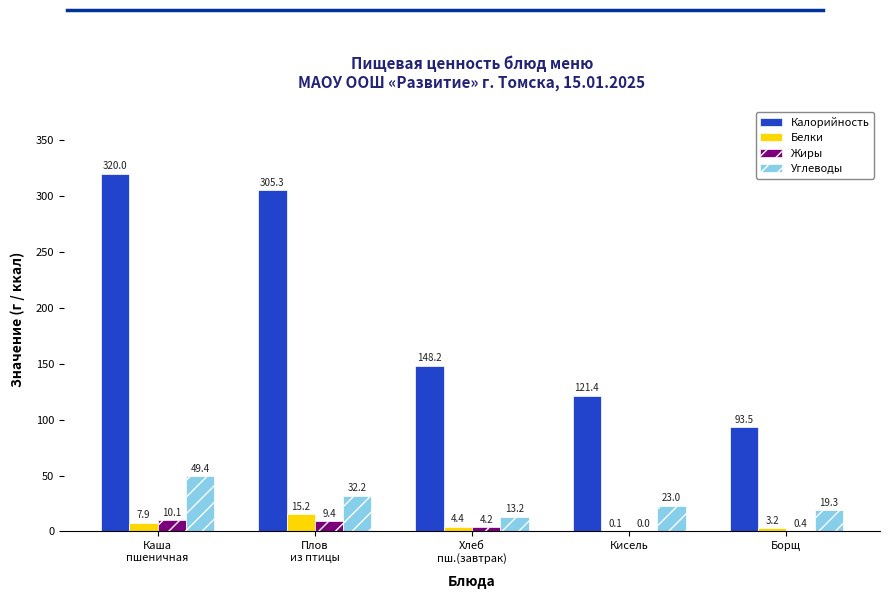

What is the sum of the Калорийность values at Хлеб
пш.(завтрак) and Борщ?

241.8